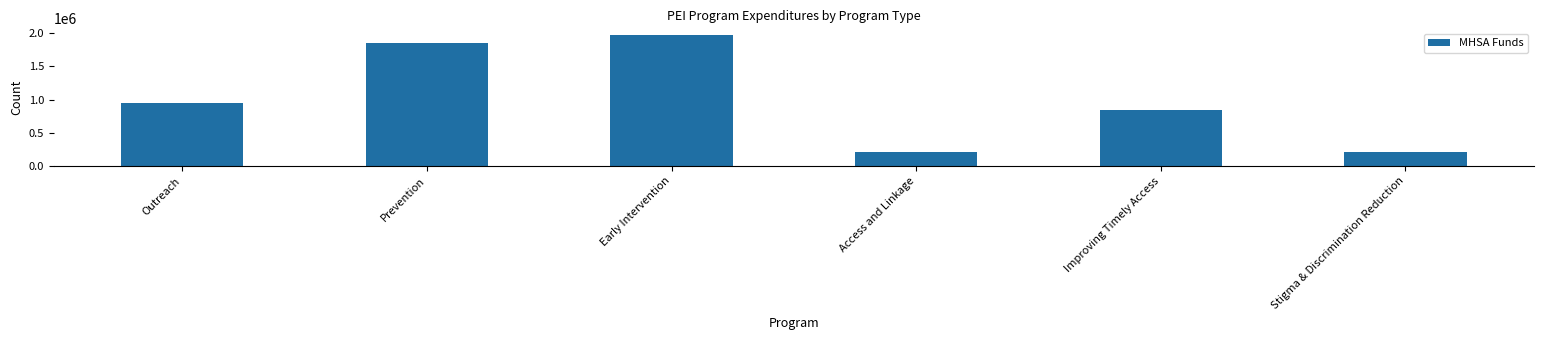

Which label corresponds to the largest value in the chart?

Early Intervention